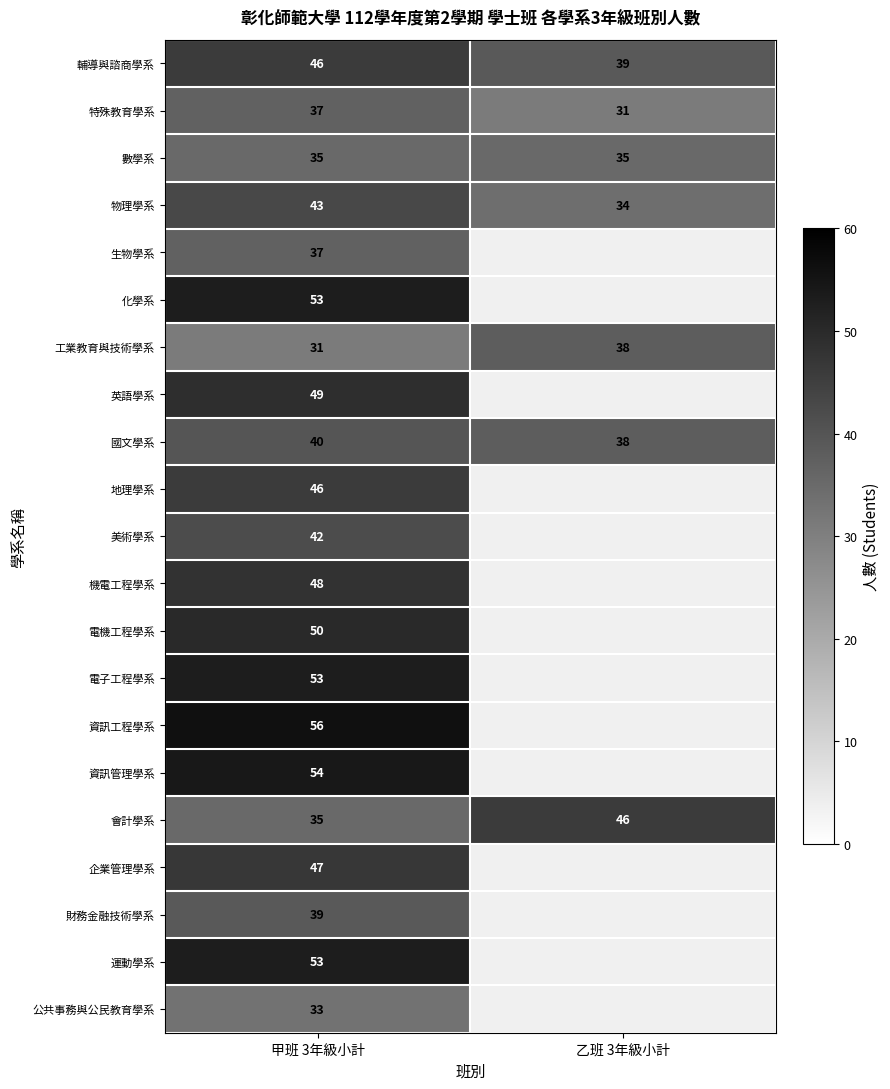

Between 甲班 3年級小計 and 乙班 3年級小計, which is larger?

甲班 3年級小計